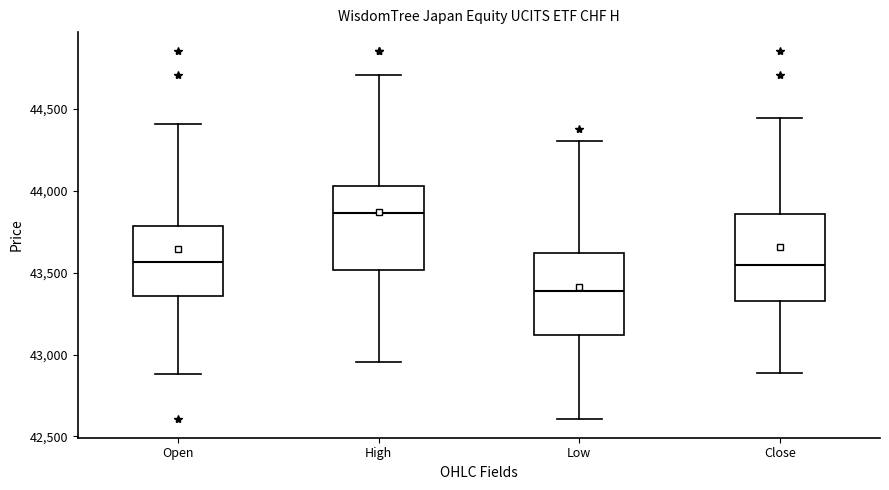

Reading left to right, read every box against the y-axis: the position of its median line, the range the box covers, and the ends of its whiskers. The values are not printed on the chart, so give them approximately, as read against the axis.

Open: median 43550, box 43350 to 43800, whiskers 42900 to 44400
High: median 43850, box 43500 to 44050, whiskers 42950 to 44700
Low: median 43400, box 43100 to 43600, whiskers 42600 to 44300
Close: median 43550, box 43350 to 43850, whiskers 42900 to 44450